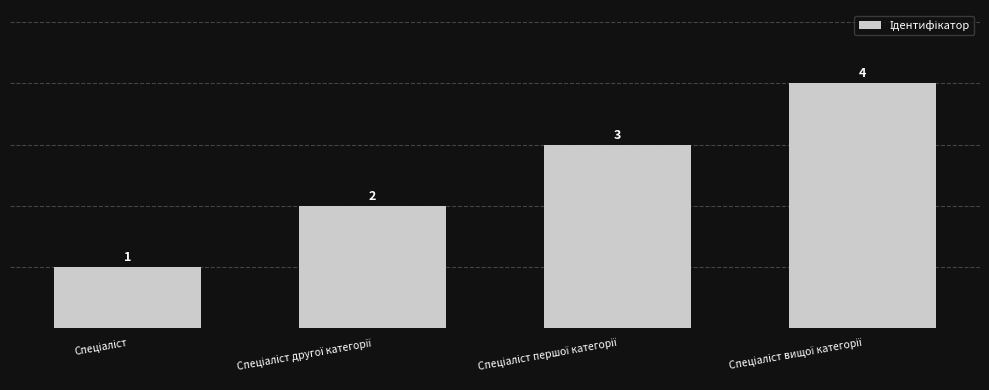

What is the sum of all values?

10